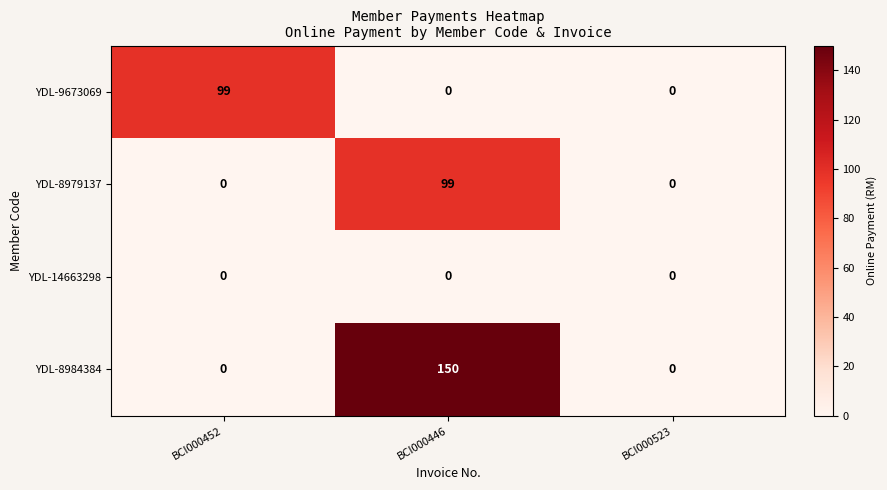

How many YDL-8984384 values are between 0 and 150?

3